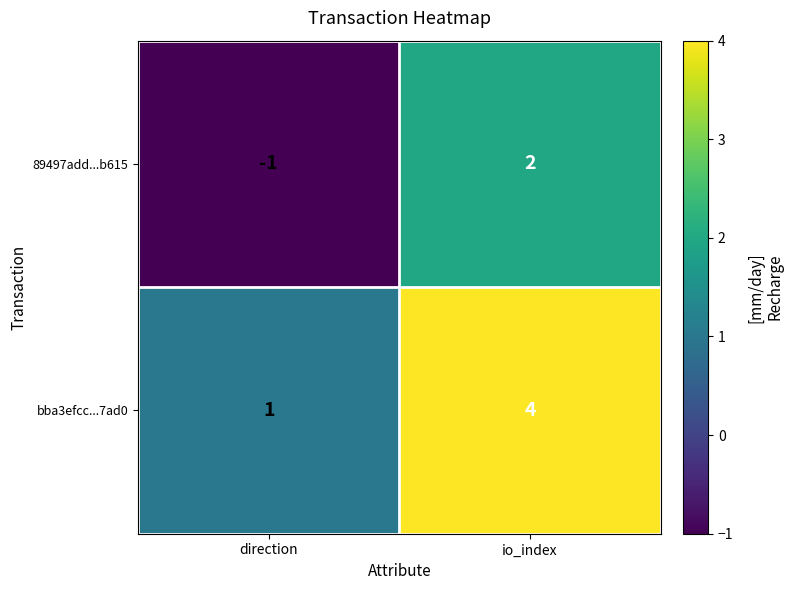

Count the number of categories in the chart.

2